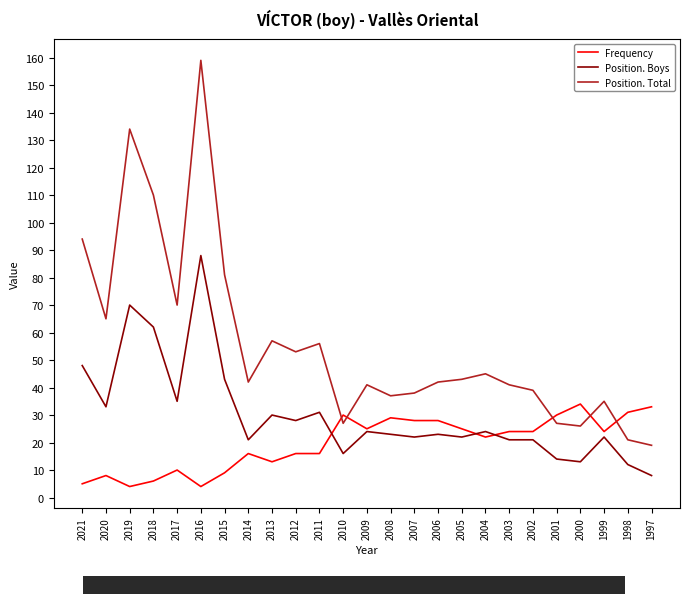

Reading left to right, what are all the values shown in this chart?

Frequency: 5	8	4	6	10	4	9	16	13	16	16	30	25	29	28	28	25	22	24	24	30	34	24	31	33
Position. Boys: 48	33	70	62	35	88	43	21	30	28	31	16	24	23	22	23	22	24	21	21	14	13	22	12	8
Position. Total: 94	65	134	110	70	159	81	42	57	53	56	27	41	37	38	42	43	45	41	39	27	26	35	21	19